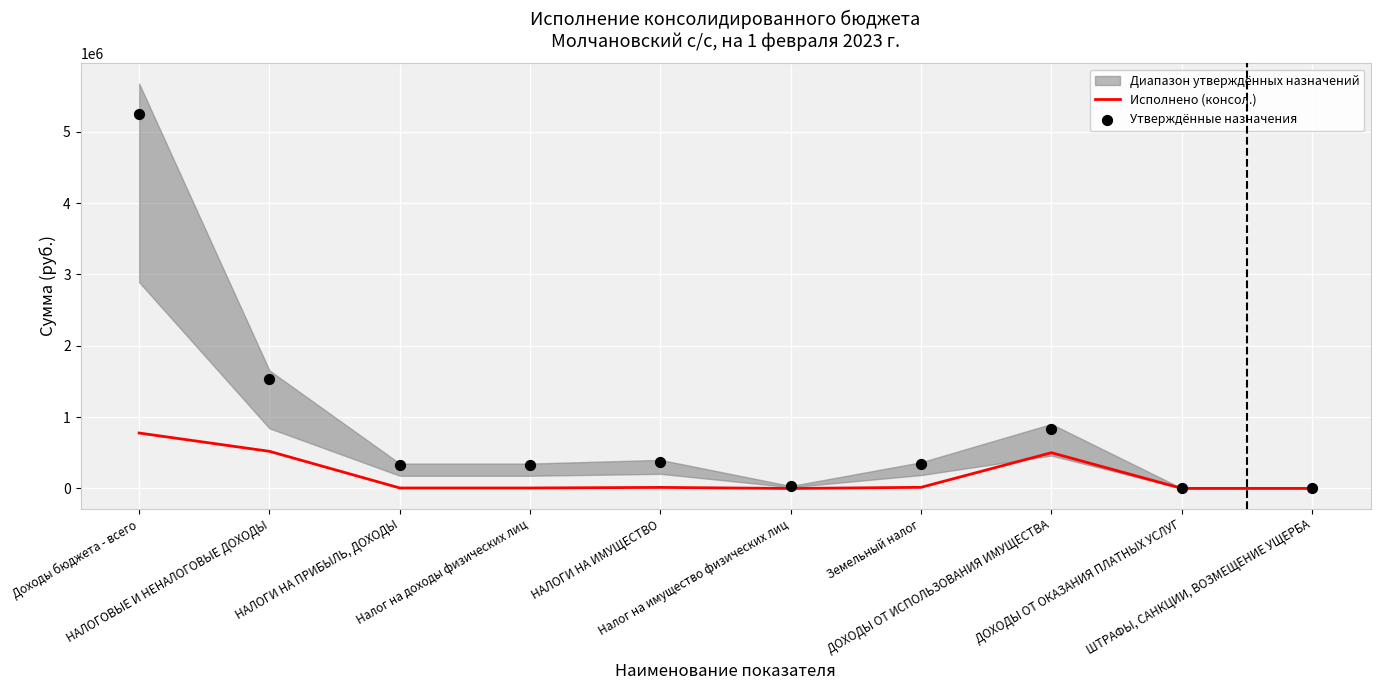

Which series has the largest Y range (max minus min)?

Утверждённые назначения